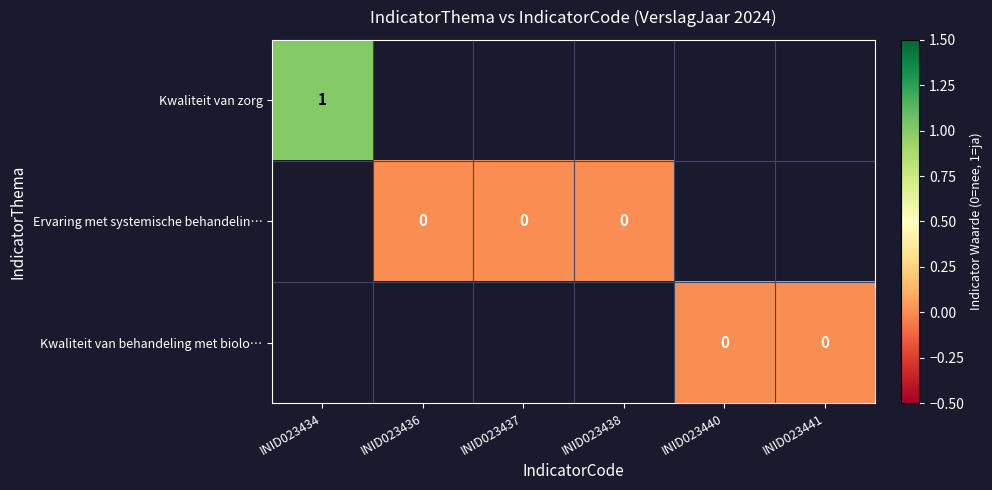

Between INID023437 and INID023436, which is larger?

INID023436